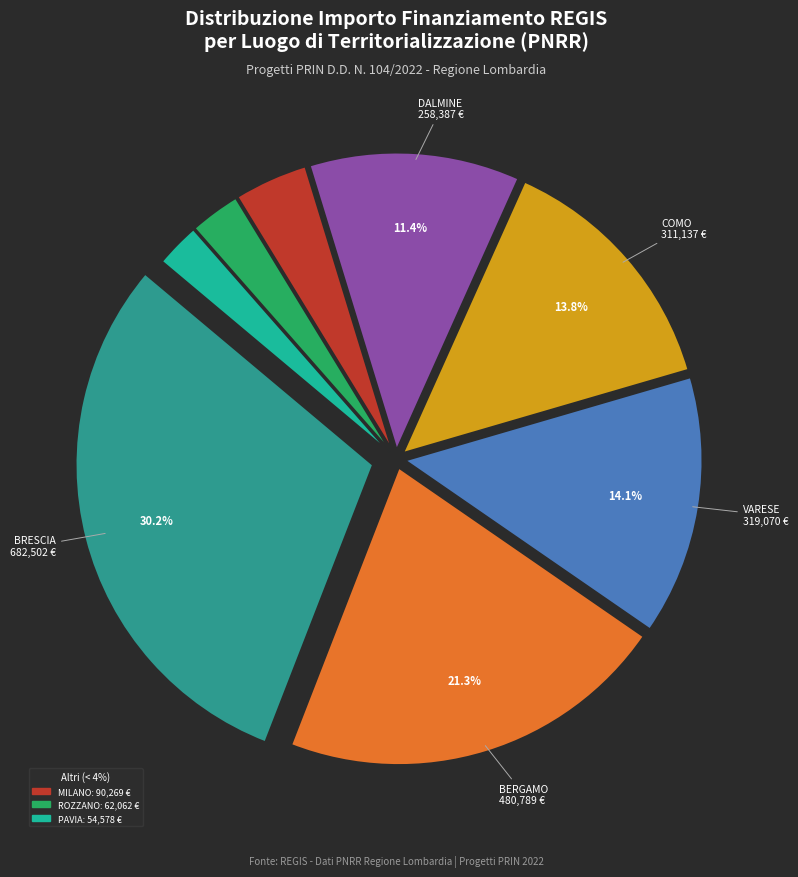

Is there any slice that represents more than half of the pie?

No